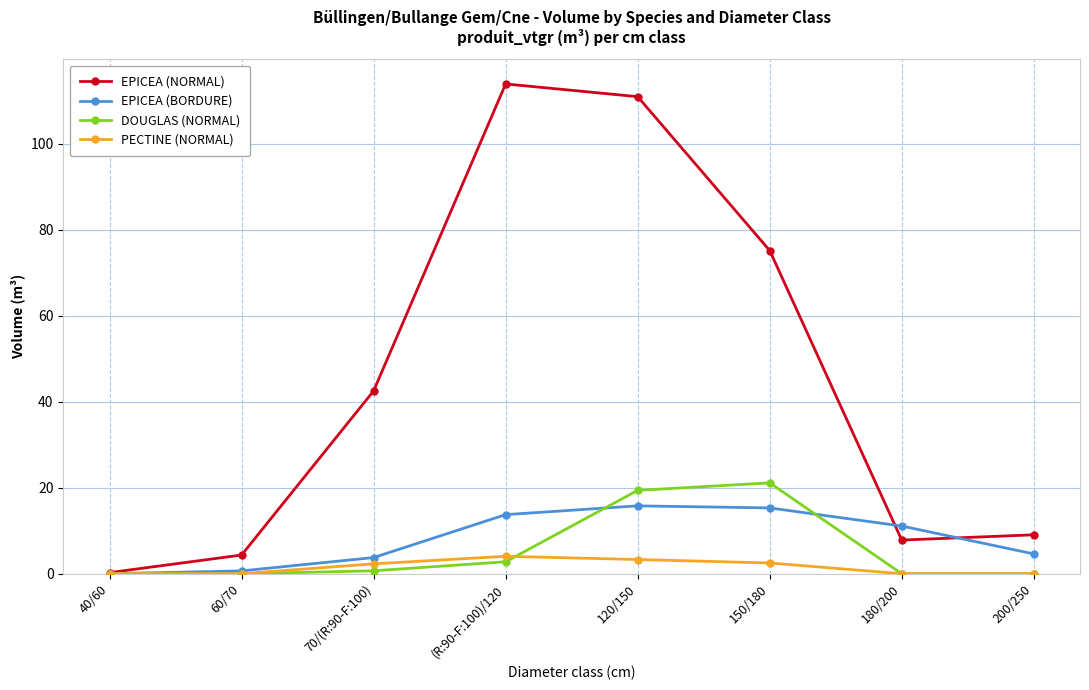

How many data points in EPICEA (BORDURE) are less than 11?

4